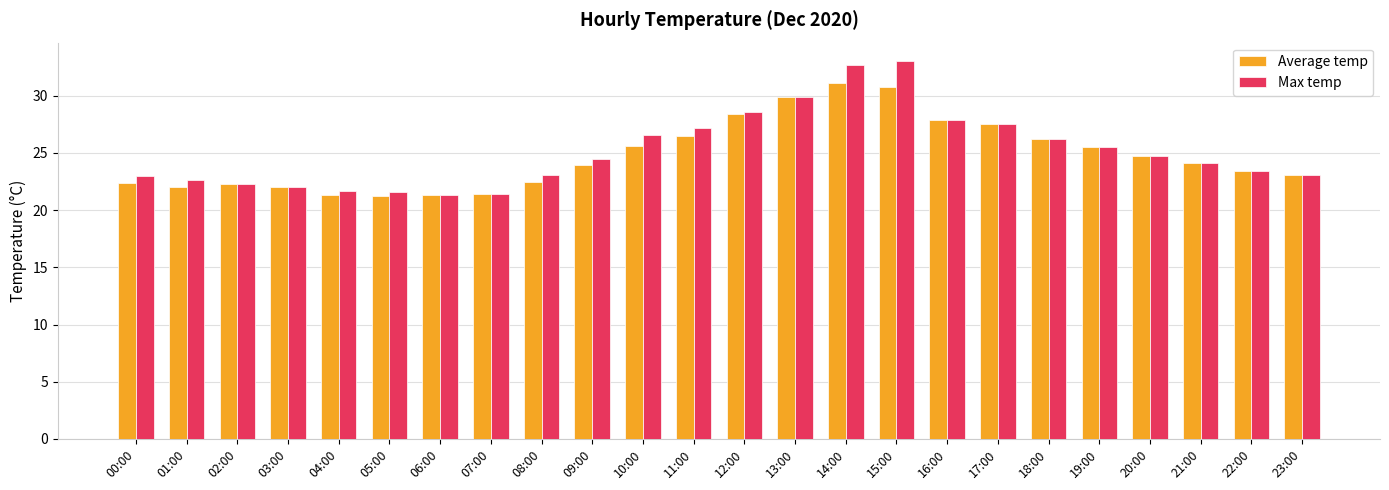

Between 01:00 and 16:00, which series saw the biggest shift?

Average temp